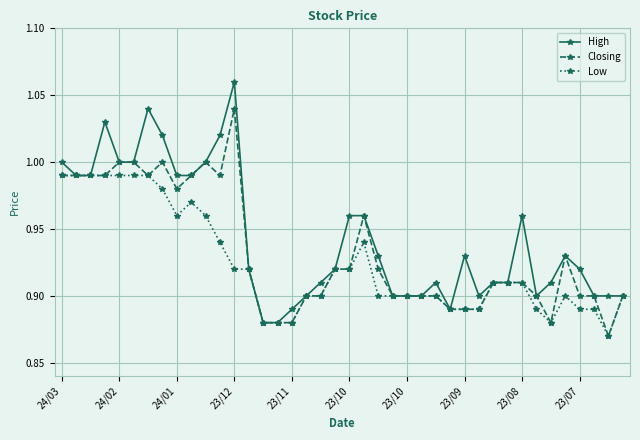

Which series has the largest total across all categories?

High